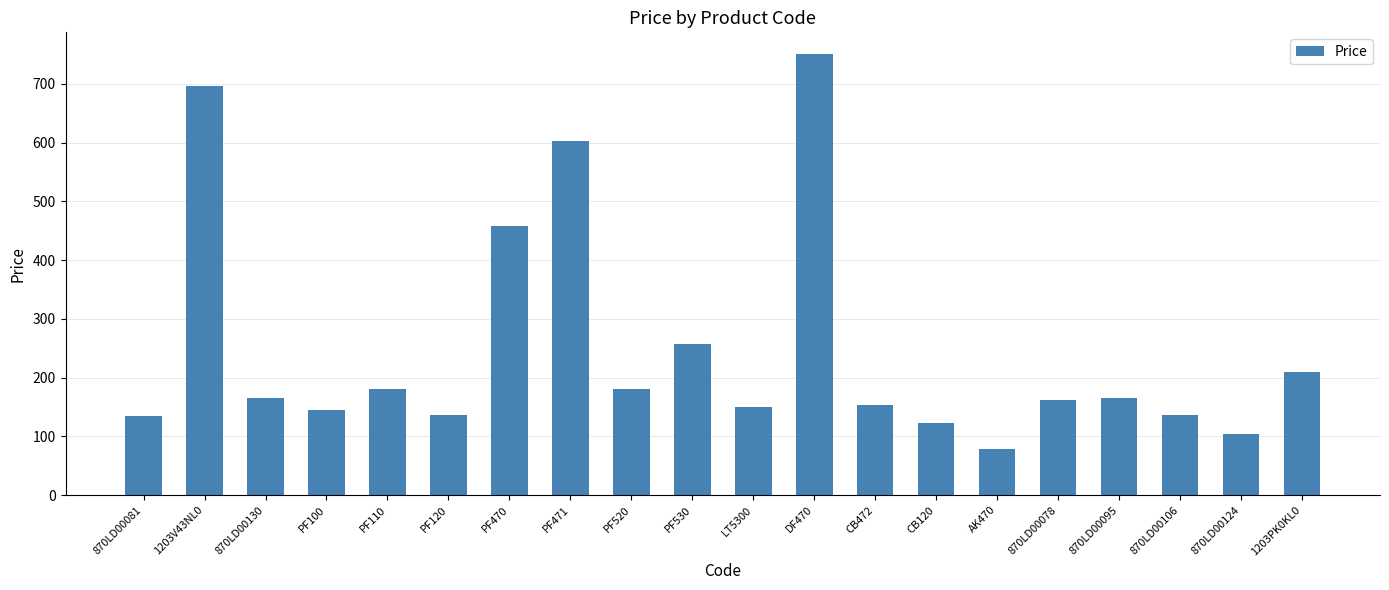

Where is the data nearest to the value 414?

PF470